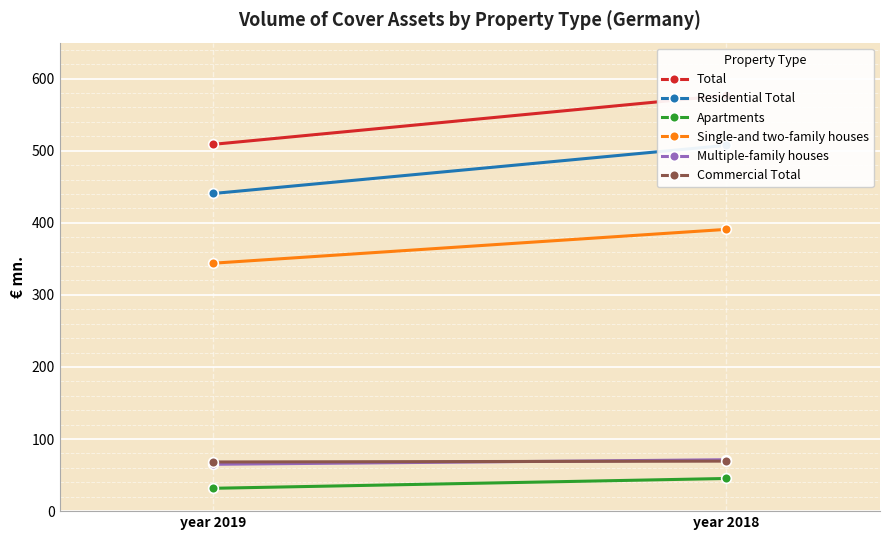

What are all the series names shown in the legend?

Total, Residential Total, Apartments, Single-and two-family houses, Multiple-family houses, Commercial Total